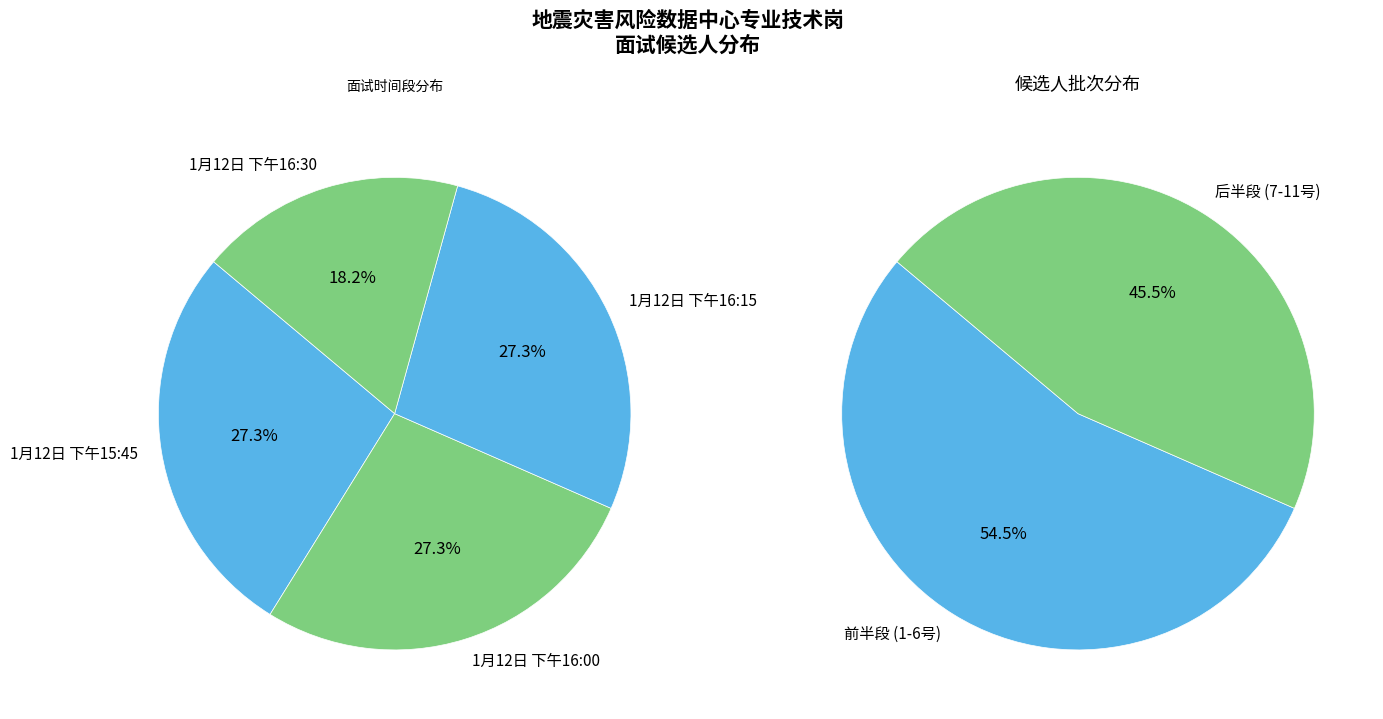

To the nearest percent, what percentage of the pie is 1月12日 下午15:45?

27%